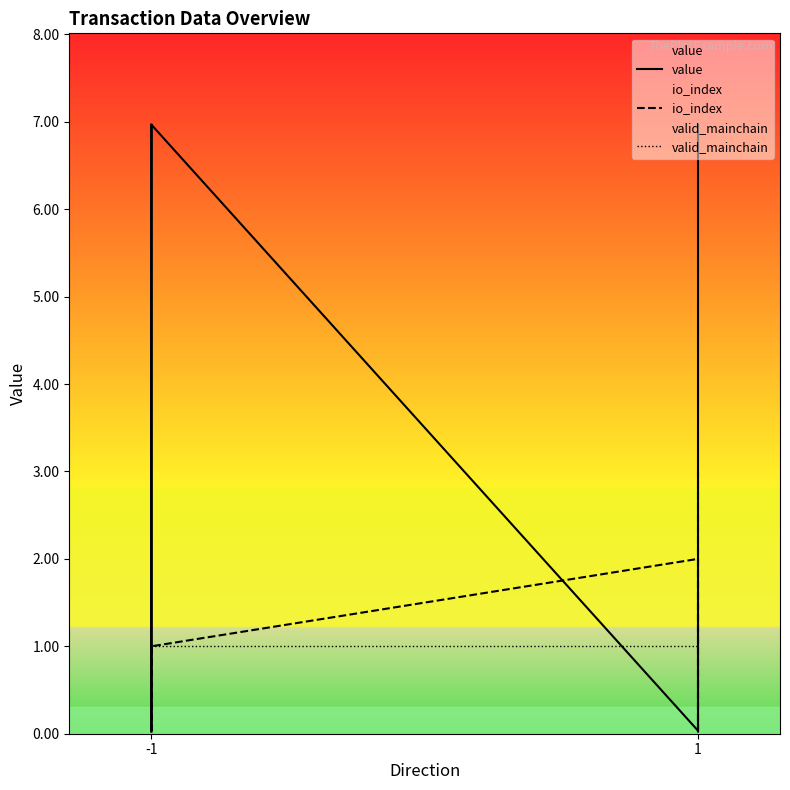

Which label corresponds to the smallest value in the chart?

-1